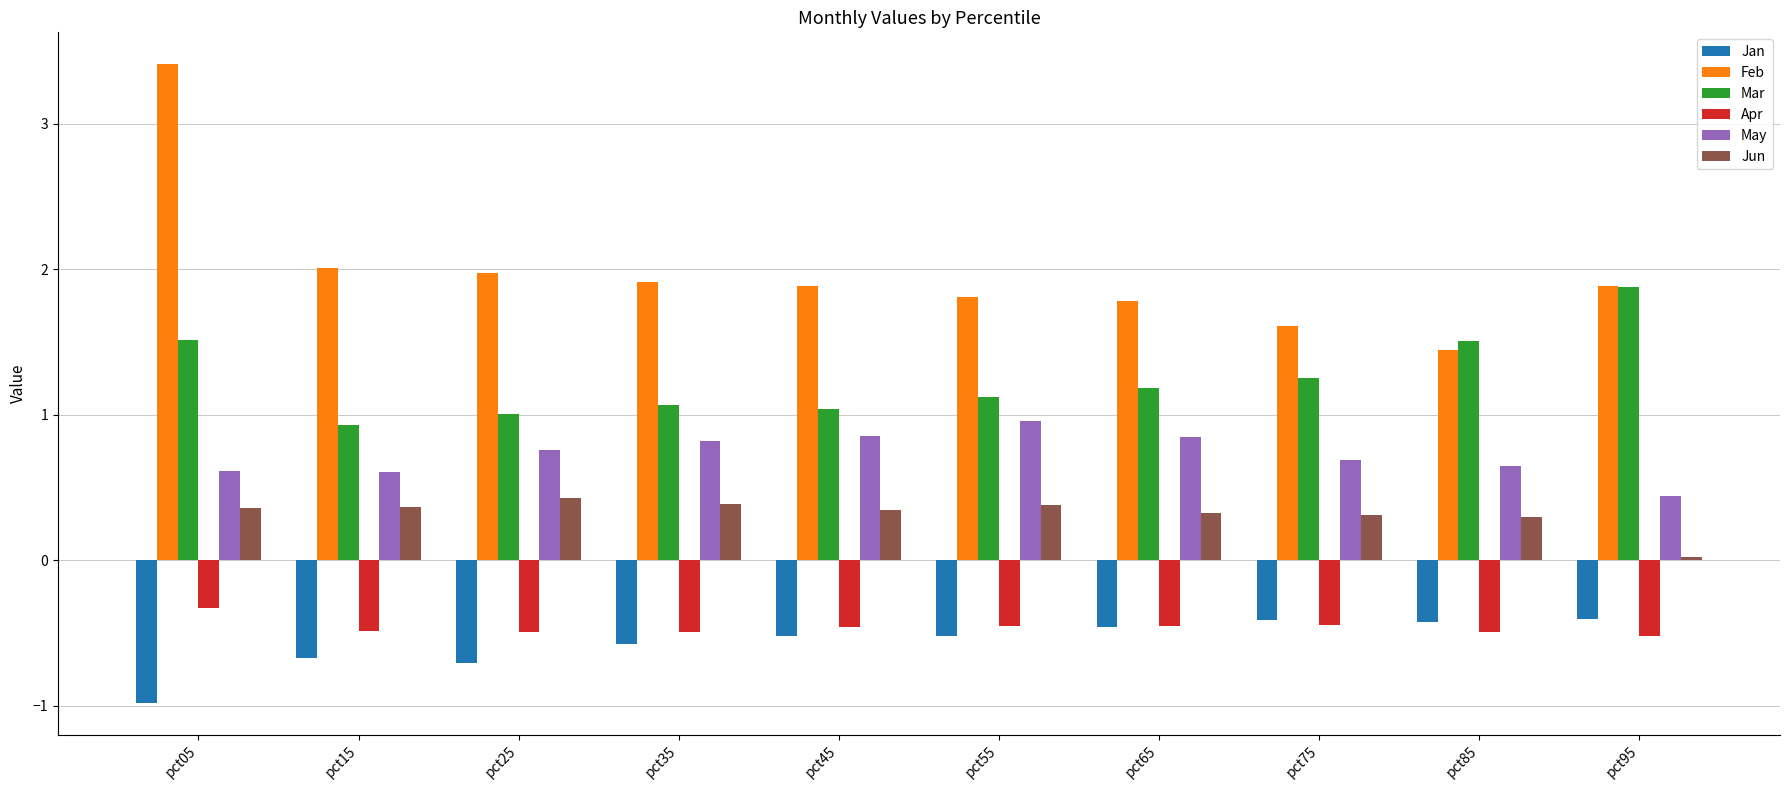

Are the bars horizontal?

No